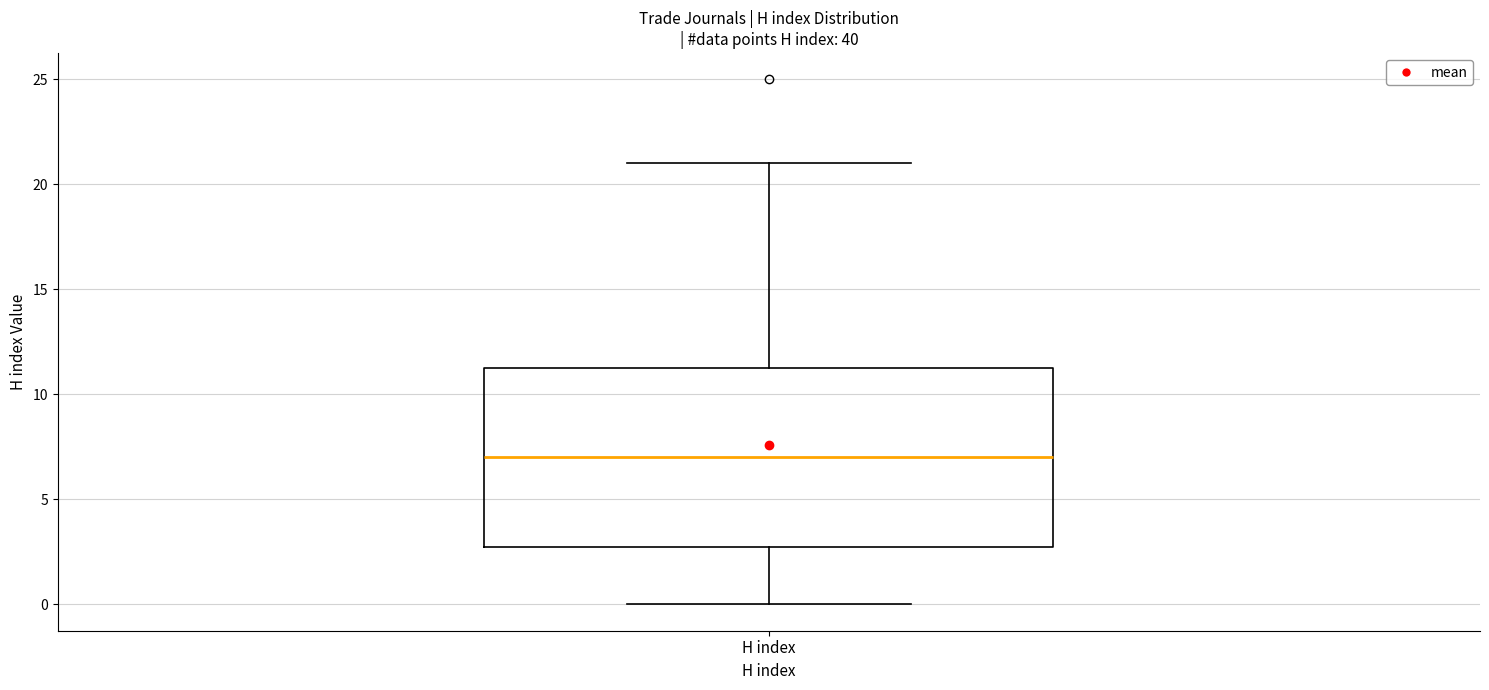

Where is the lower edge of the box for H index on the y-axis? The values are not printed on the chart, so give them approximately, as read against the axis.

3.0